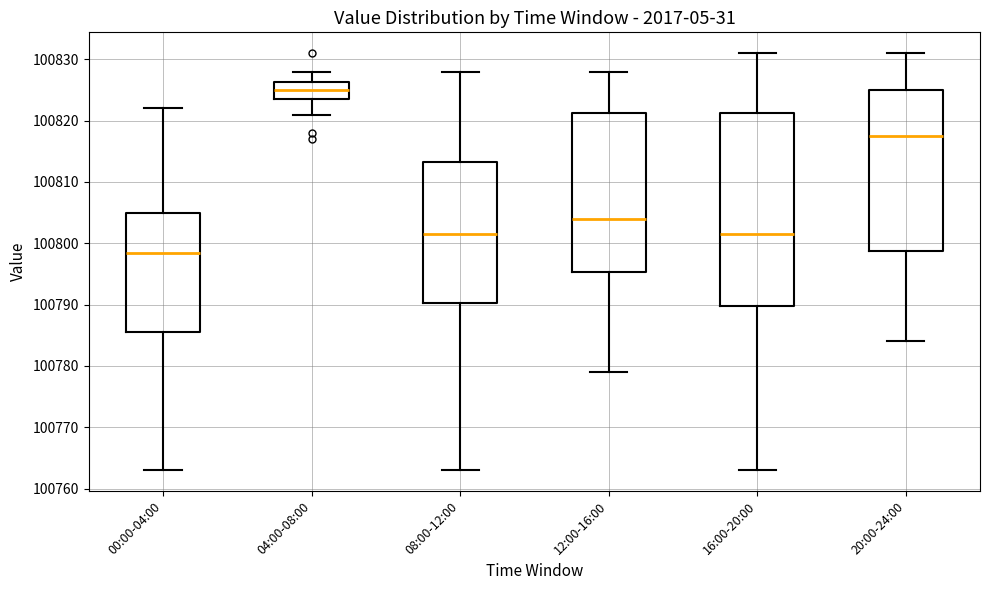

Which box has the highest median line?

04:00-08:00